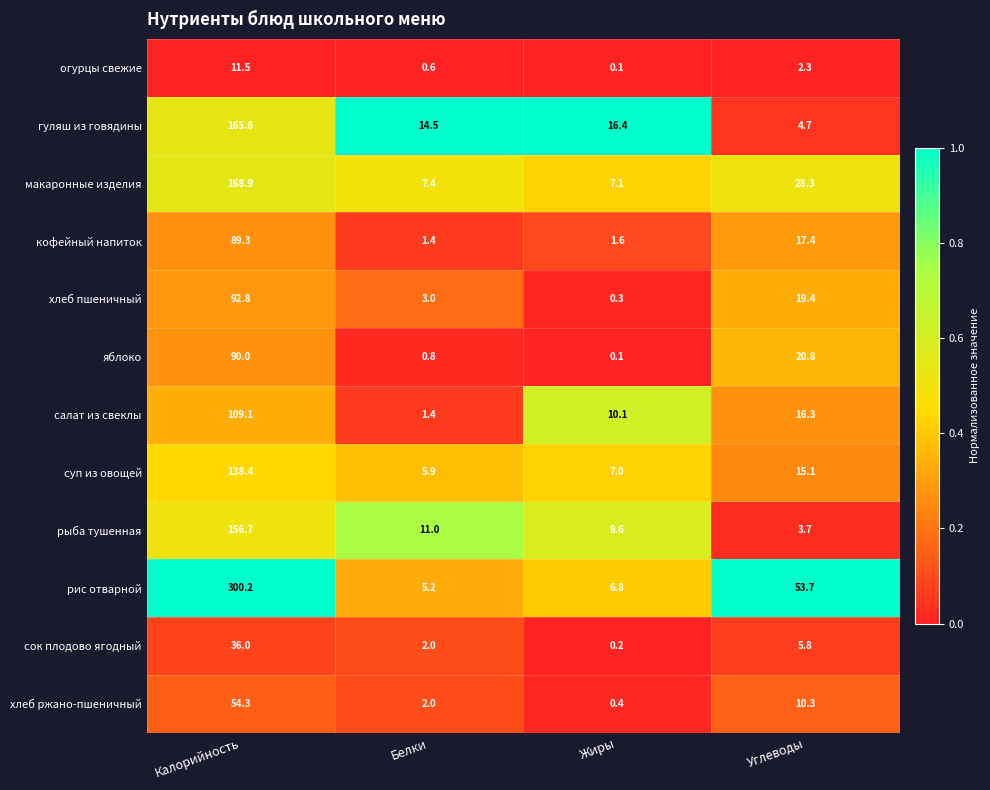

What is the difference between the сок плодово ягодный values at Белки and Углеводы?

3.8